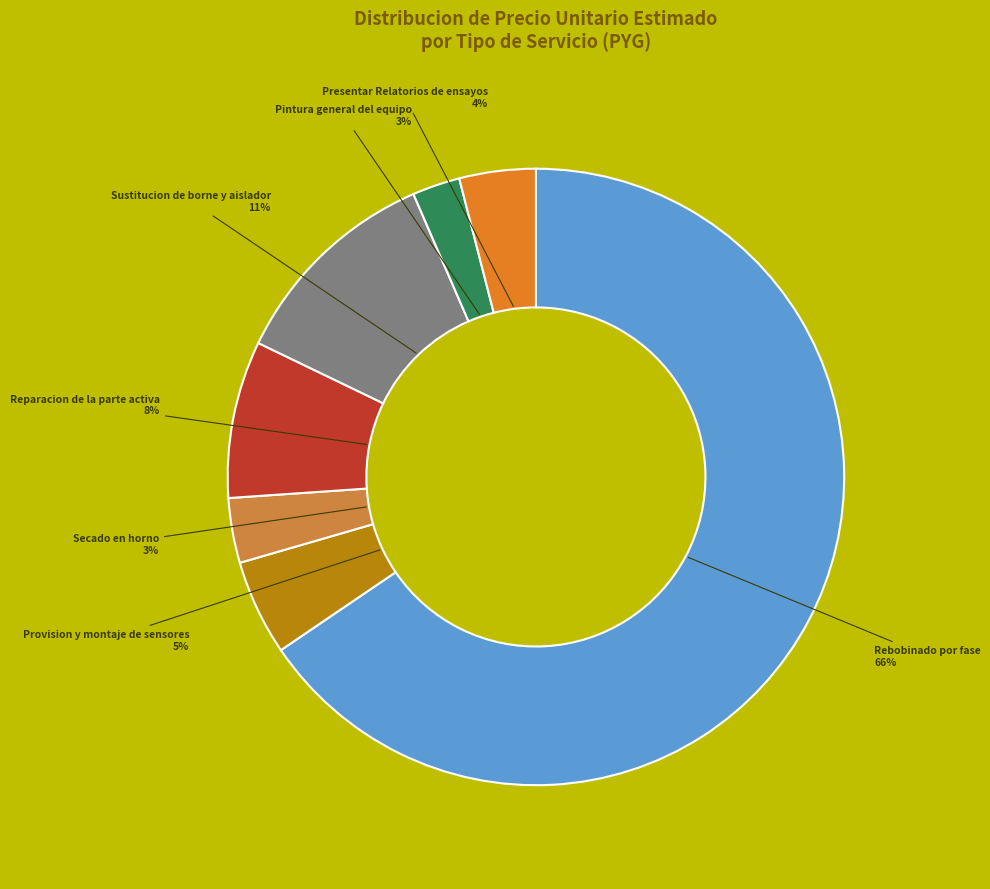

What is the largest slice in the pie chart?

Rebobinado por fase